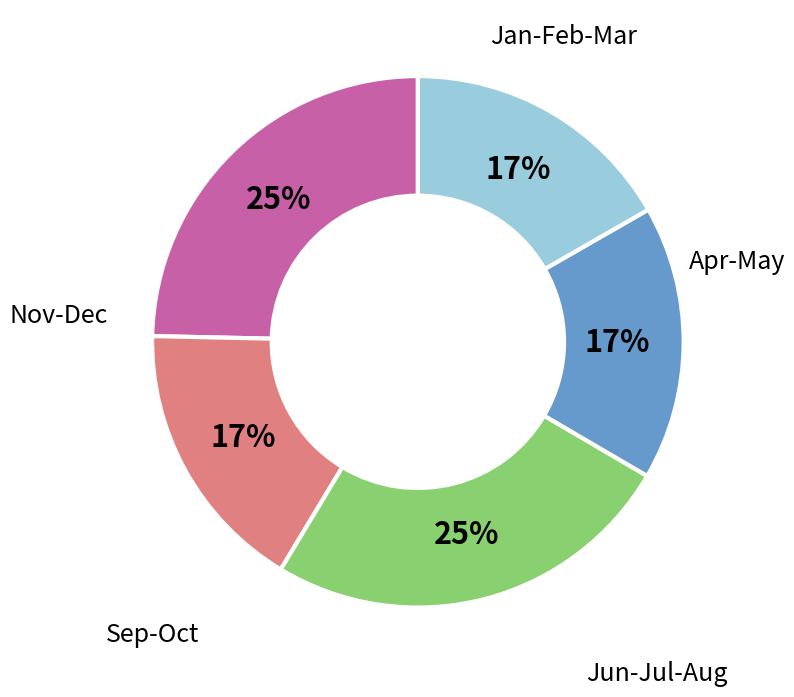

Is there any slice that represents more than half of the pie?

No